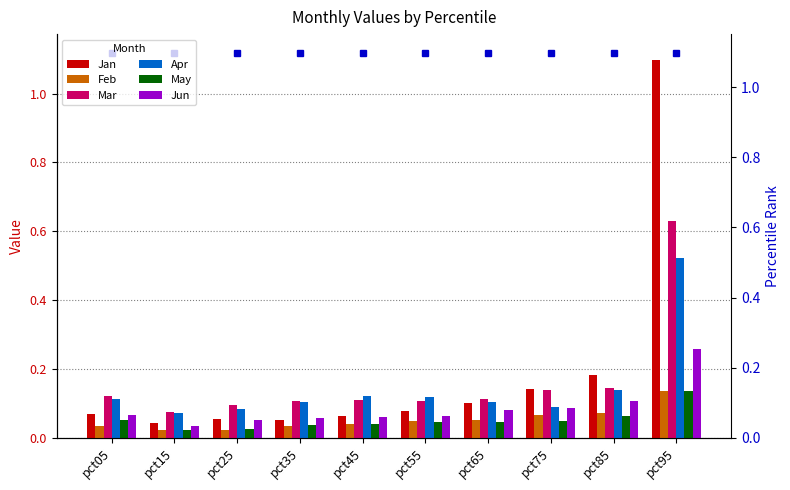

At which label is Jan closest to 0?

pct15